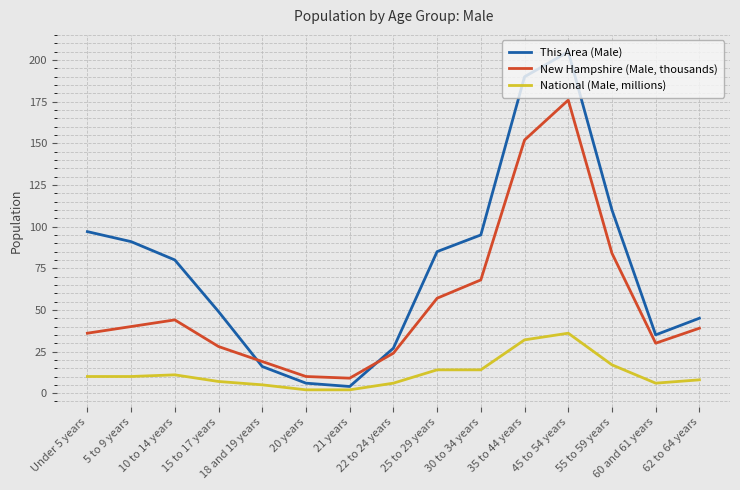

How many values in the This Area (Male) series are below 80?

7